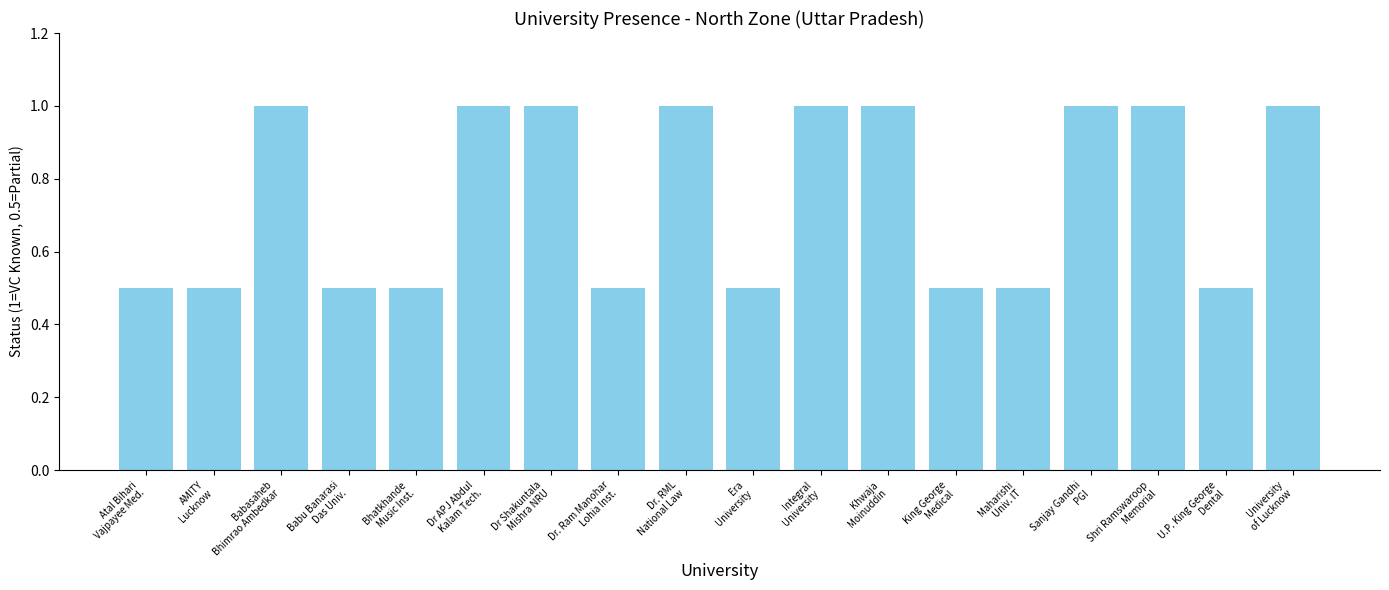

The chart shows a value of 1.0 at University
of Lucknow. True or false?

True